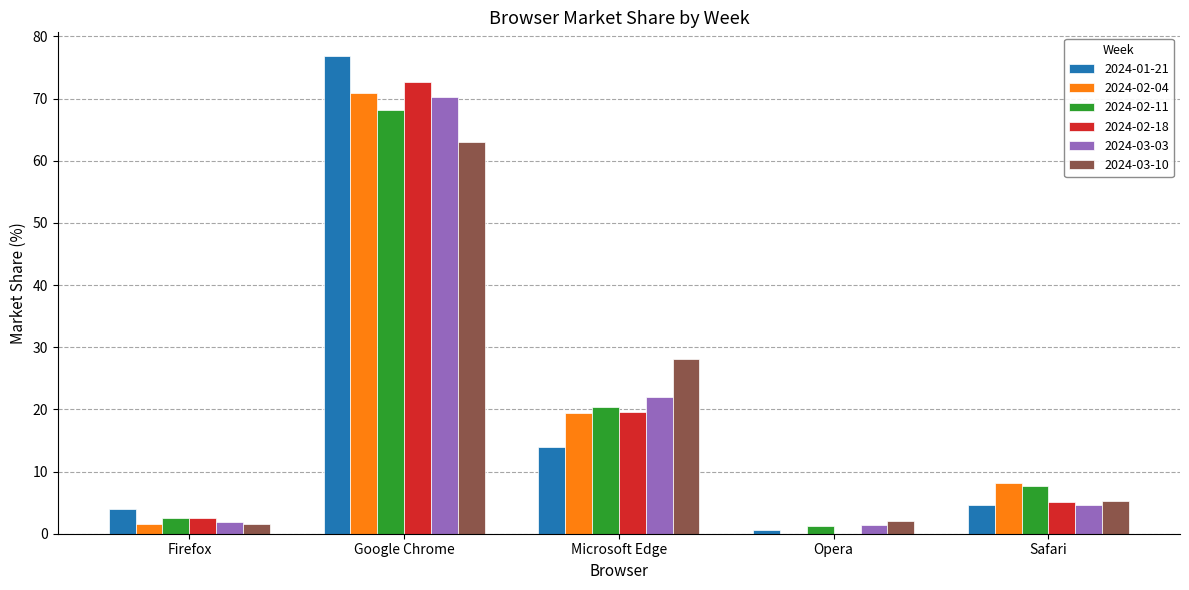

Does the chart contain stacked bars?

No